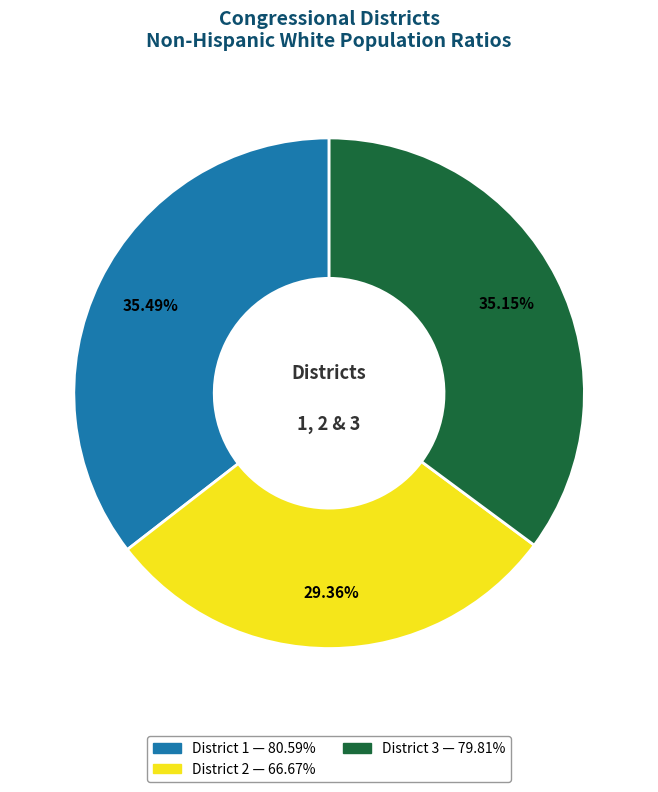

The District 1 slice represents 28% of the pie. True or false?

False